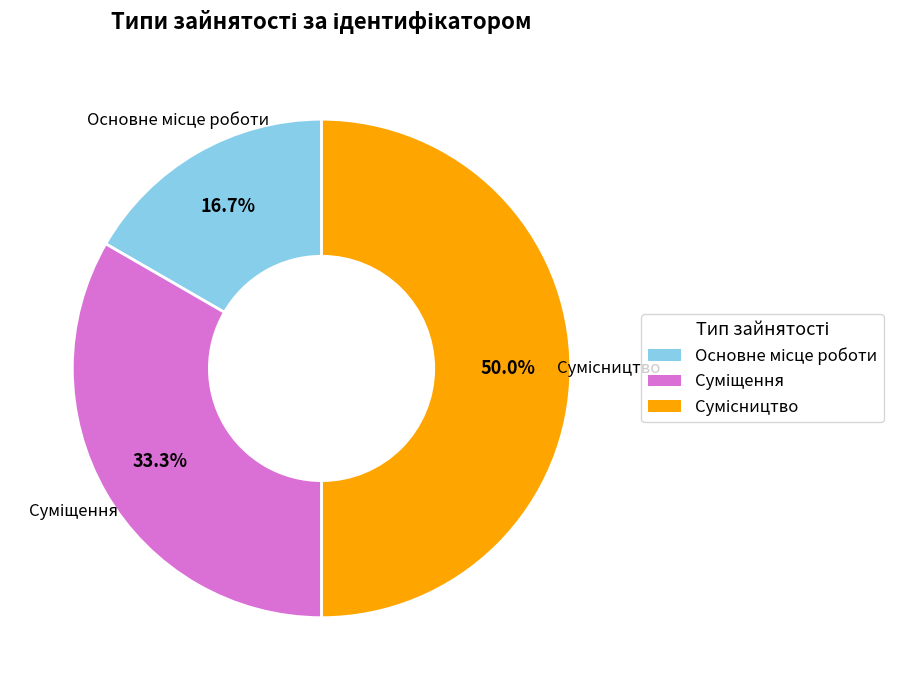

Approximately how many times larger is the value at Основне місце роботи compared to Суміщення?

0.5